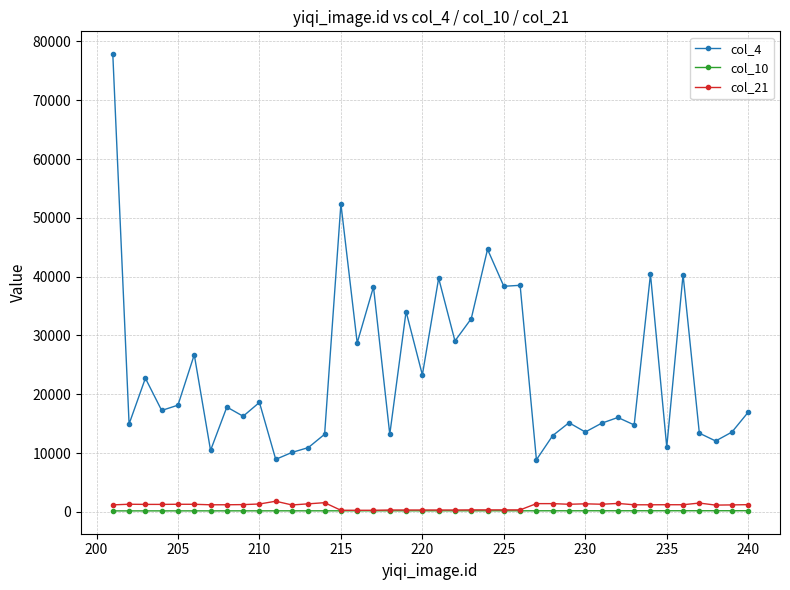

True or false: col_4 and col_10 cross at least once.

False